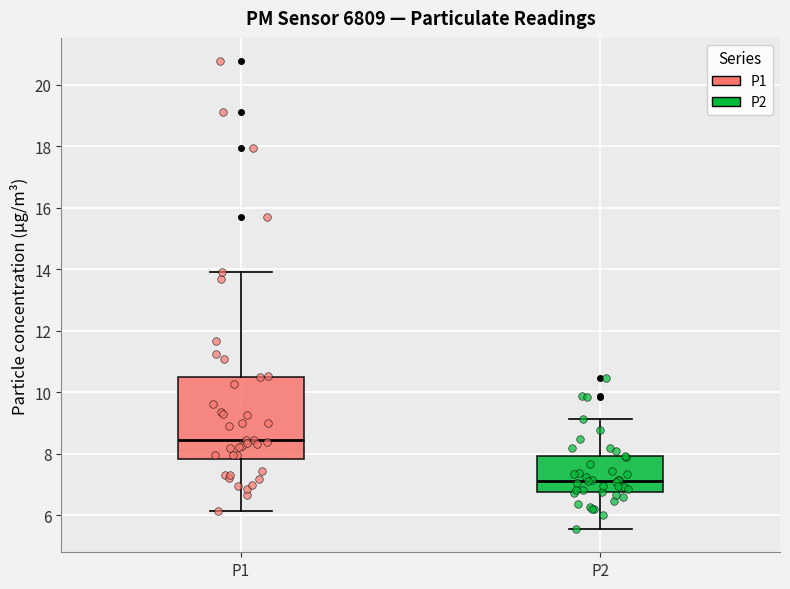

Reading left to right, read every box against the y-axis: the position of its median line, the range the box covers, and the ends of its whiskers. The values are not printed on the chart, so give them approximately, as read against the axis.

P1: median 8.4, box 7.8 to 10.6, whiskers 6.2 to 14.0
P2: median 7.2, box 6.8 to 8.0, whiskers 5.6 to 9.2